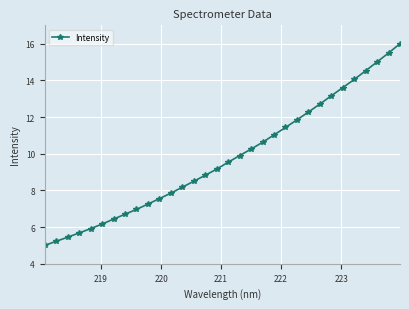

What is the minimum value shown in the chart?

5.0